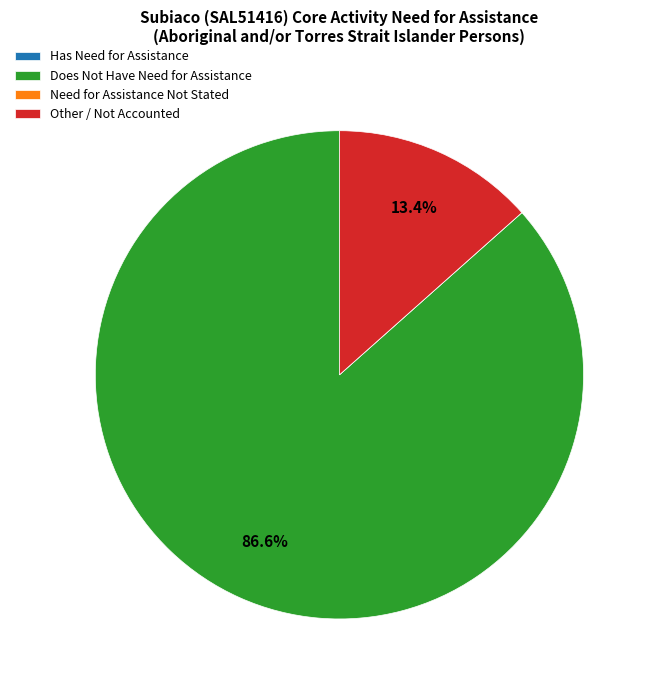

What is the majority slice?

Does Not Have Need for Assistance